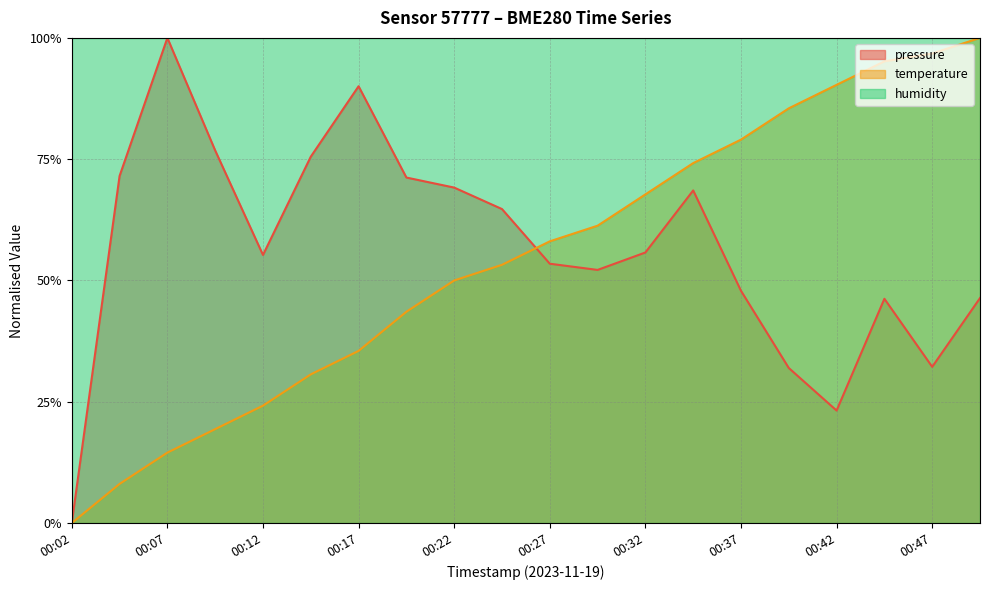

At which label does pressure reach its peak?

00:07